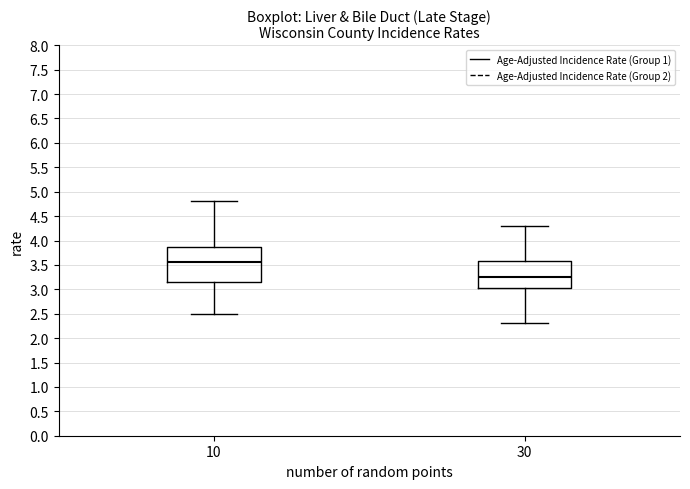

Which box's median line is the lowest?

30